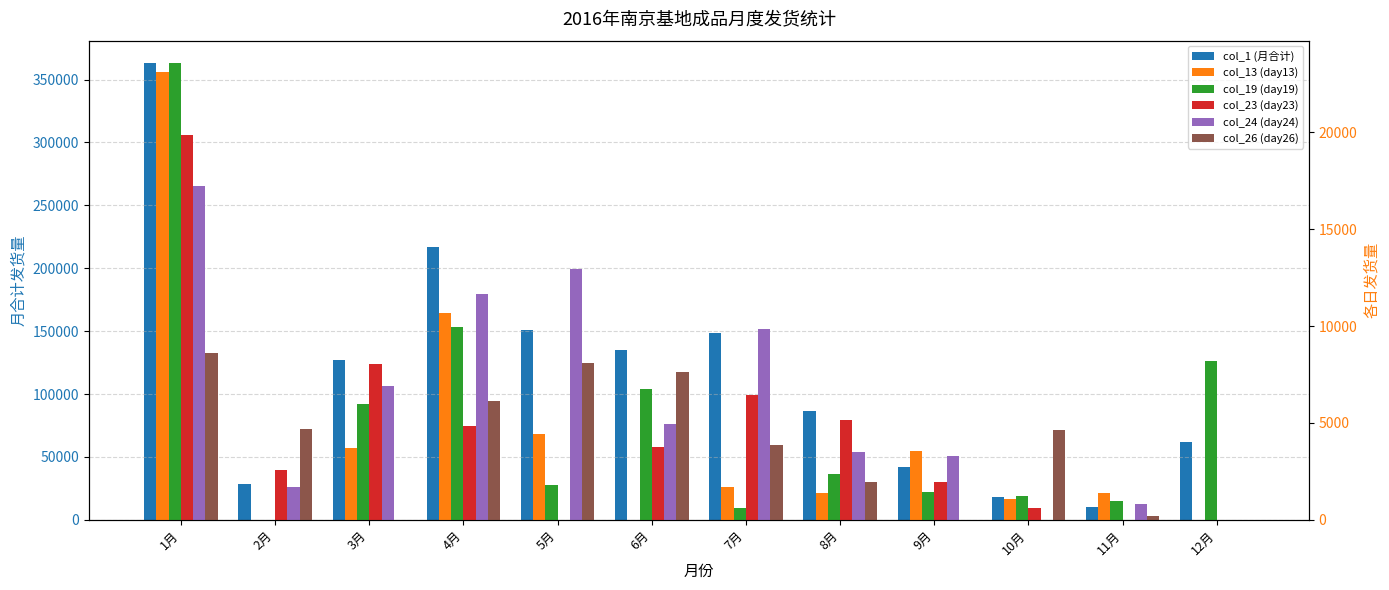

At which category is the sum across all series the highest?

1月